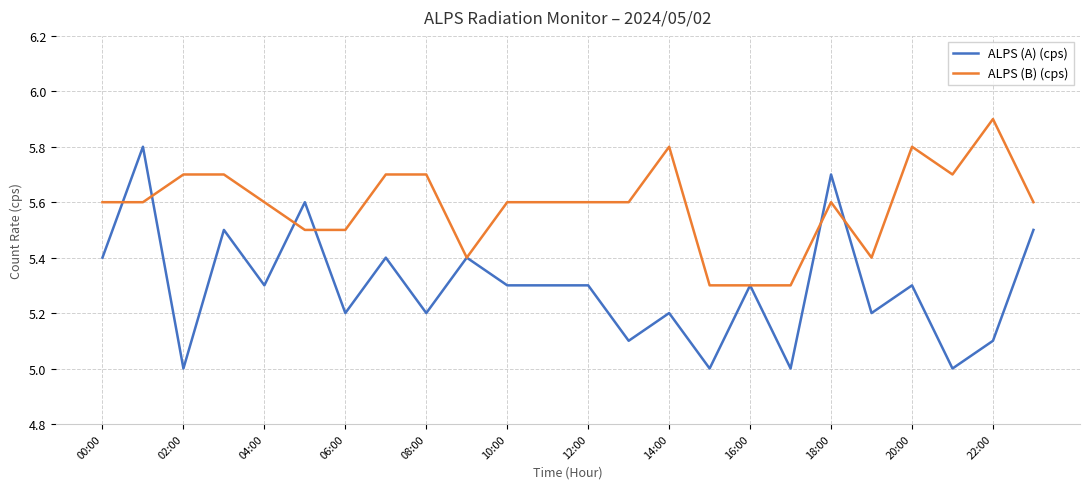

Rank the series by their average value, from highest to lowest.

ALPS (B) (cps), ALPS (A) (cps)